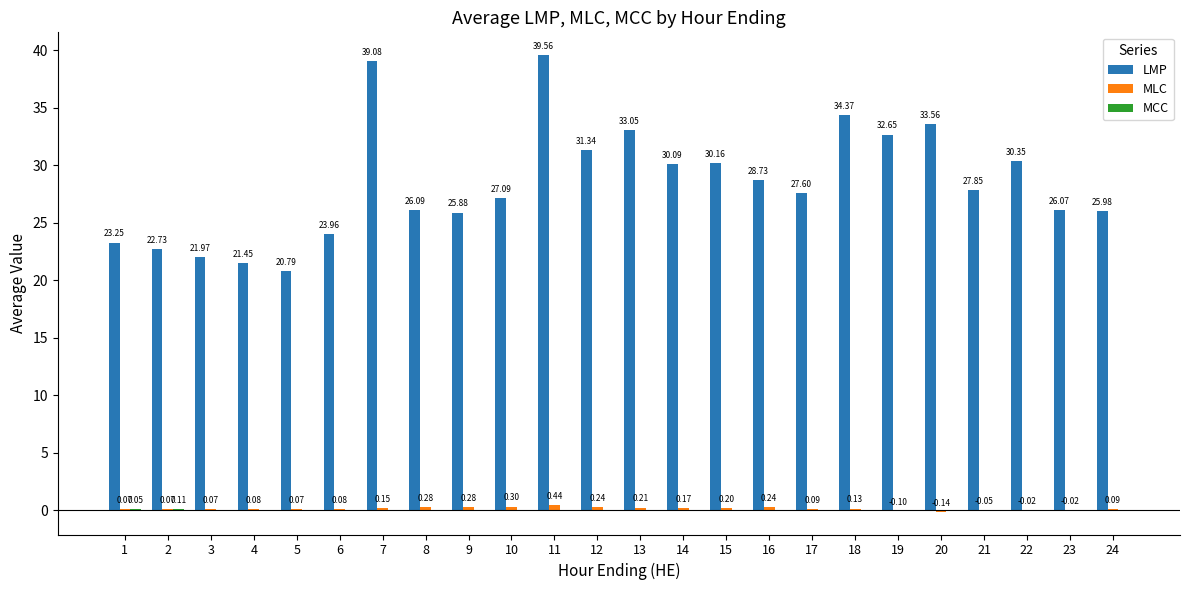

Which series changed the most between 10 and 22?

LMP